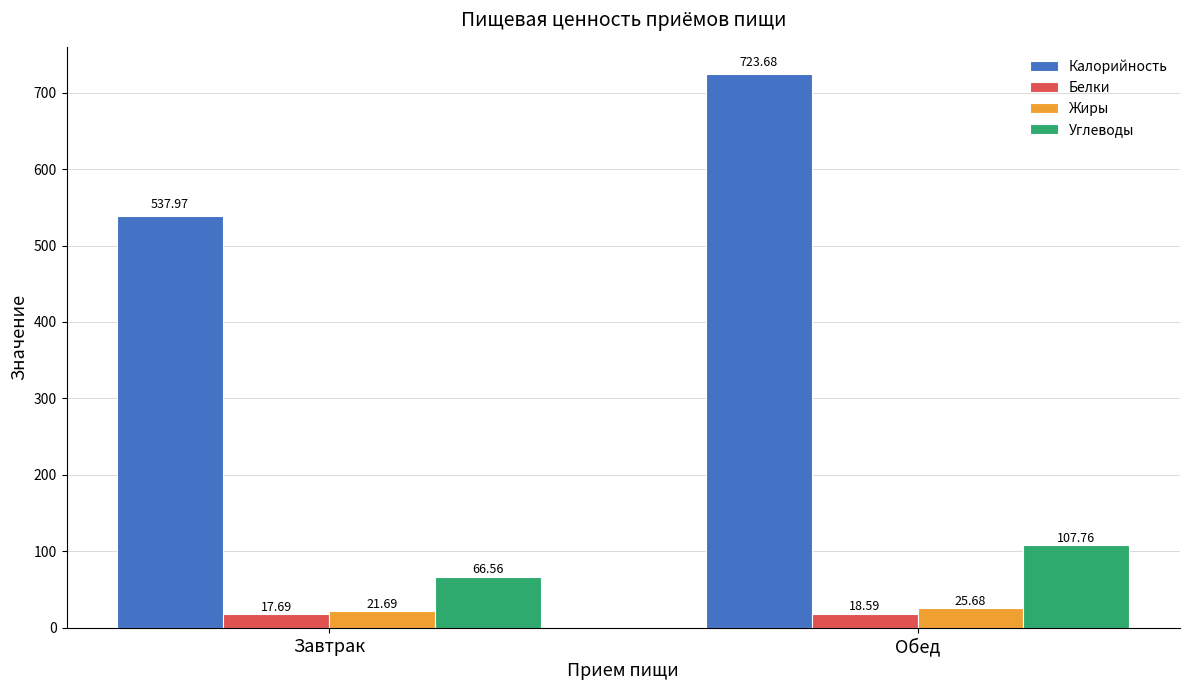

At how many categories does at least one series exceed 224?

2